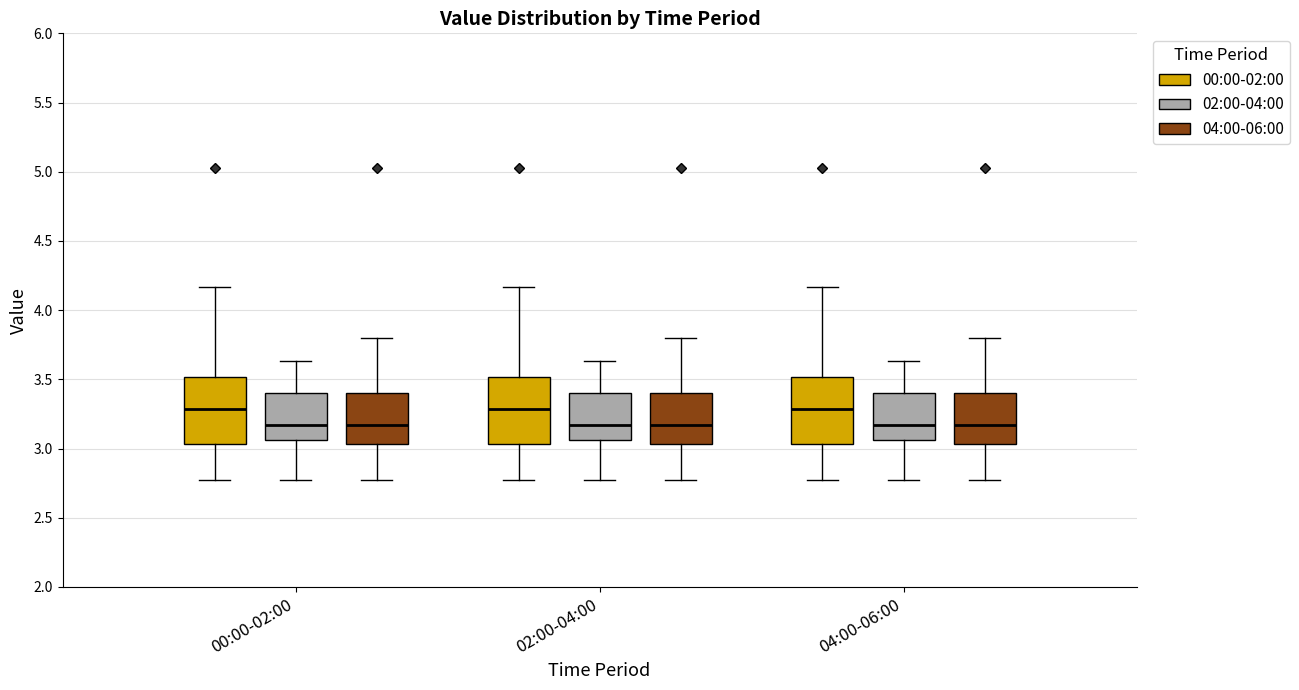

Where does the median line of the box for 00:00-02:00 (02:00-04:00) sit on the y-axis? The values are not printed on the chart, so give them approximately, as read against the axis.

3.15